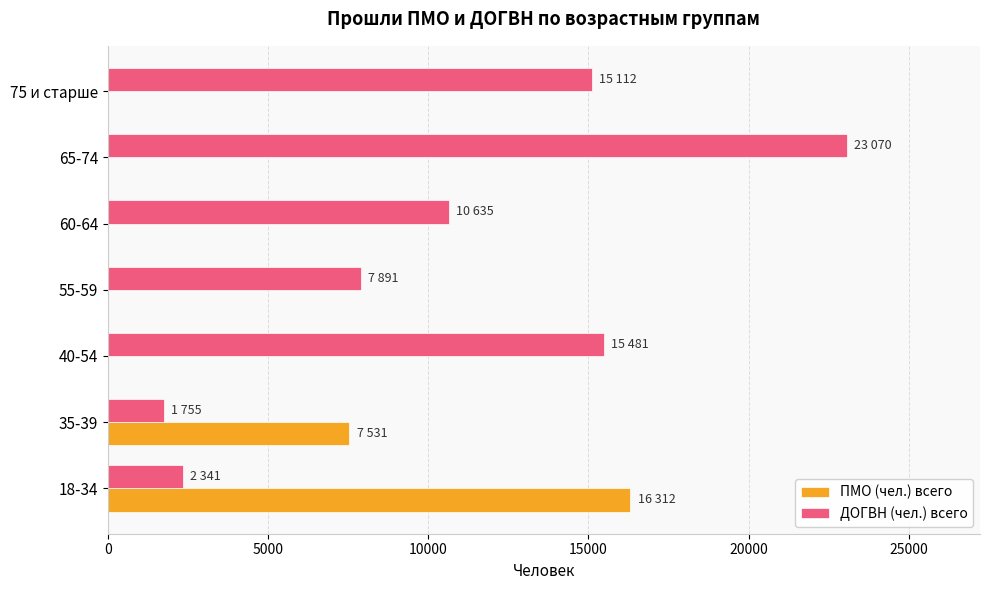

How many distinct data groups are displayed?

2